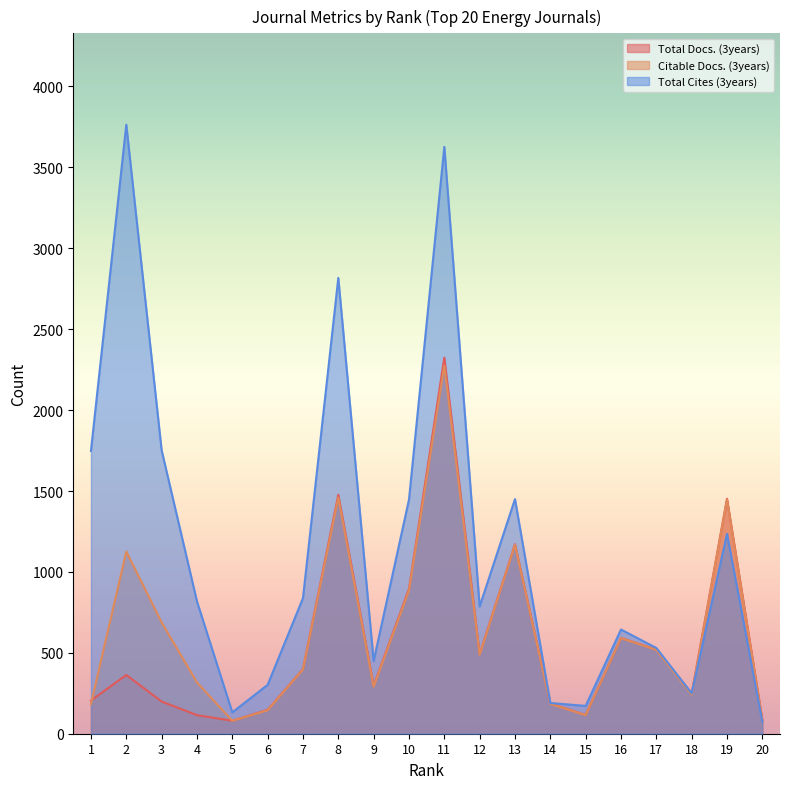

Reading left to right, what are all the values shown in this chart?

Total Docs. (3years): 1=205	2=363	3=199	4=115	5=80	6=148	7=399	8=1477	9=297	10=895	11=2324	12=493	13=1171	14=187	15=116	16=592	17=520	18=248	19=1452	20=87
Citable Docs. (3years): 1=183	2=1126	3=688	4=317	5=80	6=145	7=397	8=1459	9=291	10=884	11=2275	12=488	13=1167	14=184	15=115	16=591	17=518	18=242	19=1447	20=81
Total Cites (3years): 1=1748	2=3764	3=1752	4=818	5=132	6=302	7=838	8=2817	9=449	10=1447	11=3627	12=786	13=1450	14=190	15=172	16=644	17=530	18=250	19=1235	20=74